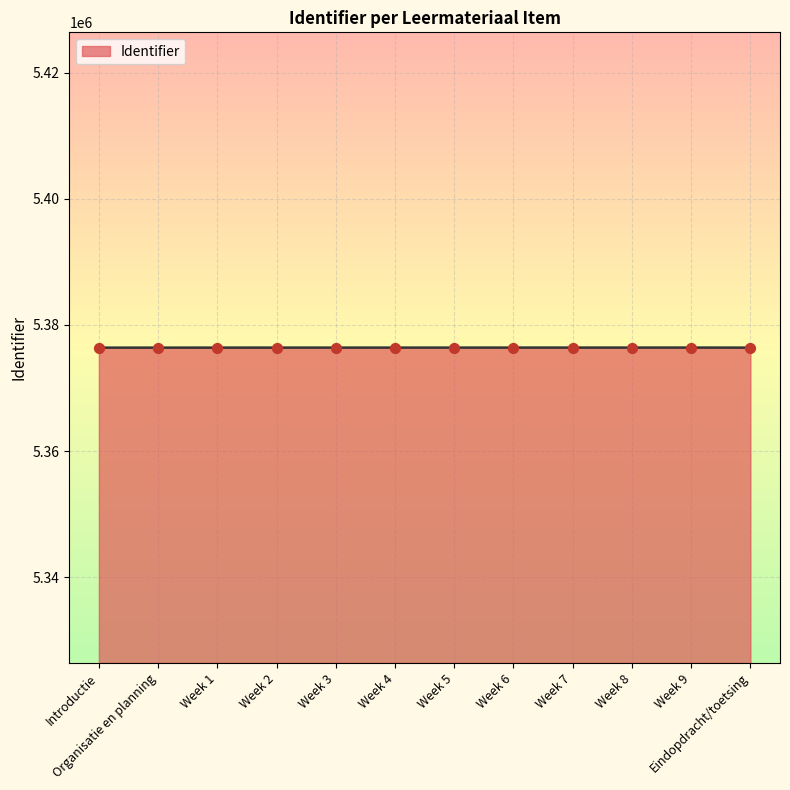

What is the change in value from Week 5 to Week 9?

+4